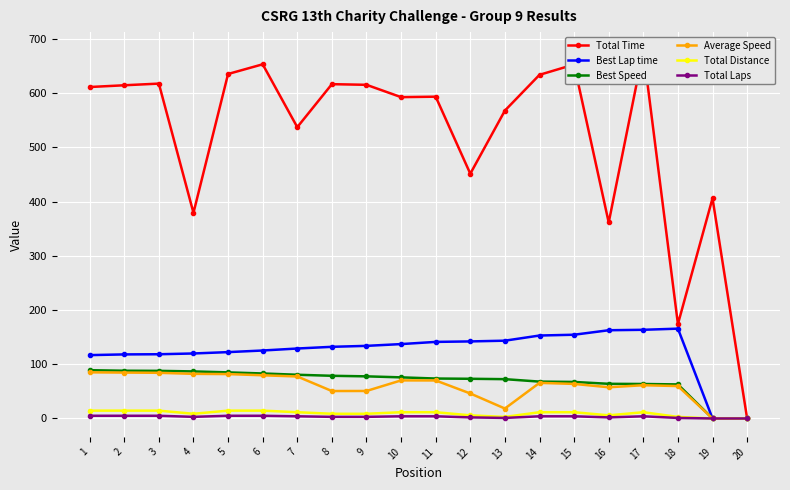

Which series has the largest range (max minus min)?

Total Time